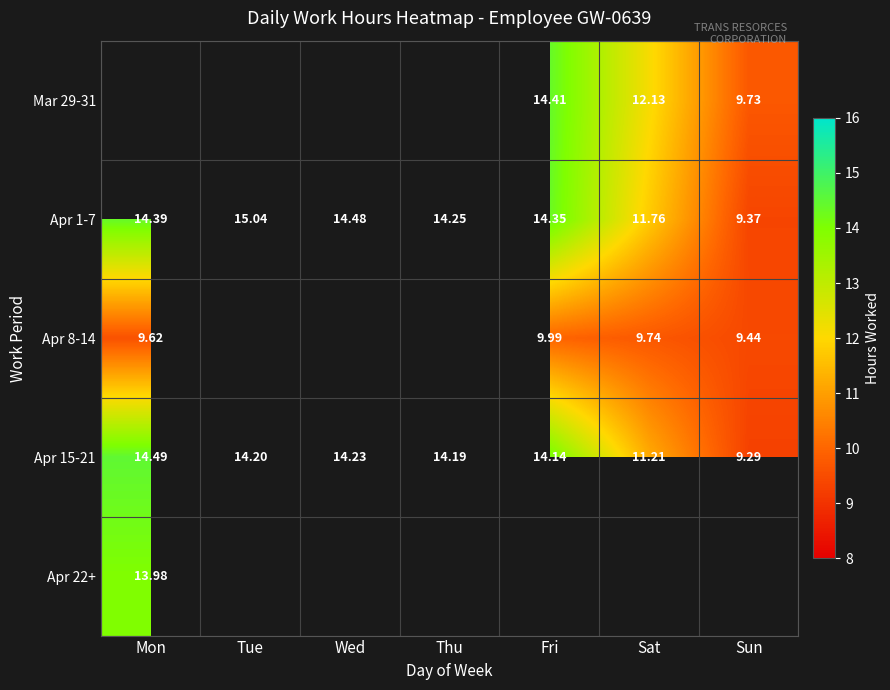

What is the difference between the second highest and second lowest values in the Apr 1-7 series?

2.7